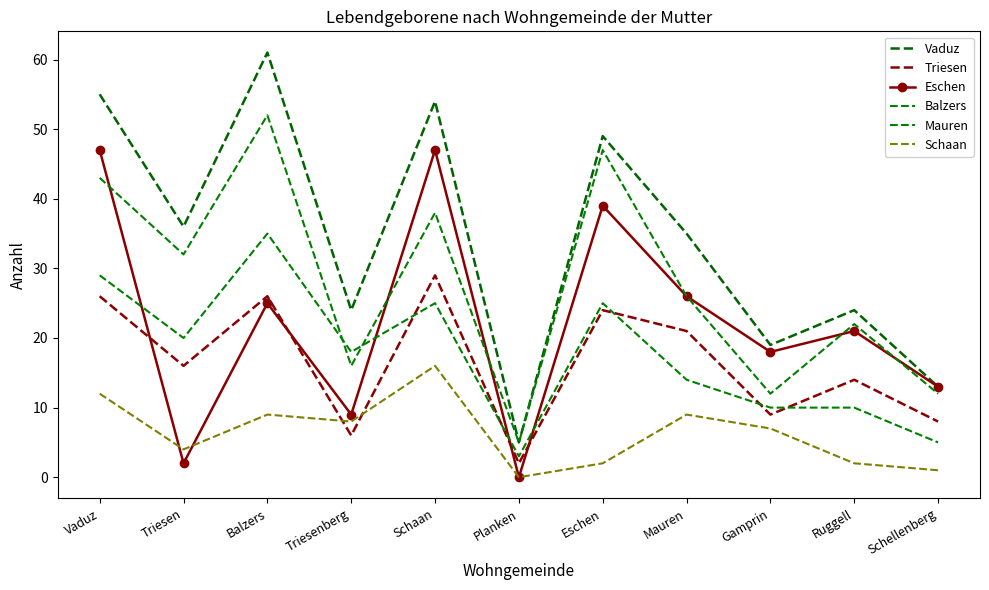

At which category does the chart reach its peak across all series?

Balzers